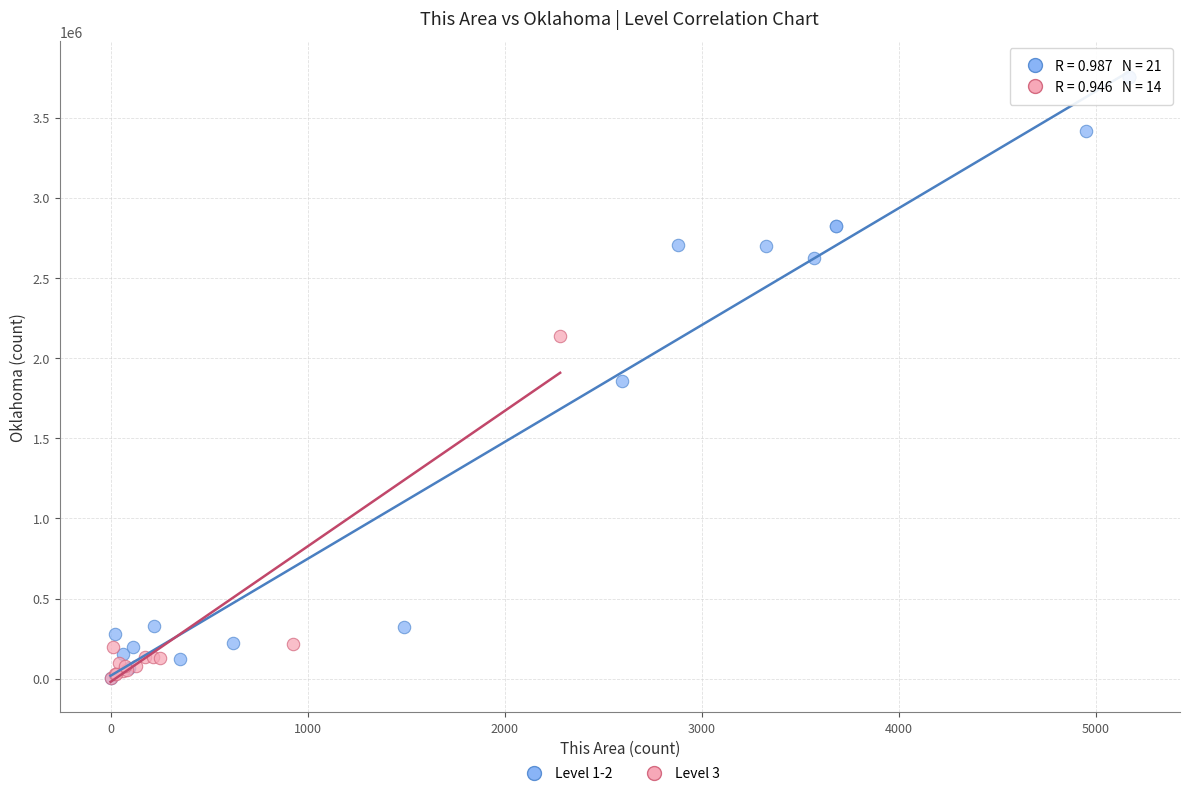

What are all the series names shown in the legend?

Level 1-2, Level 3